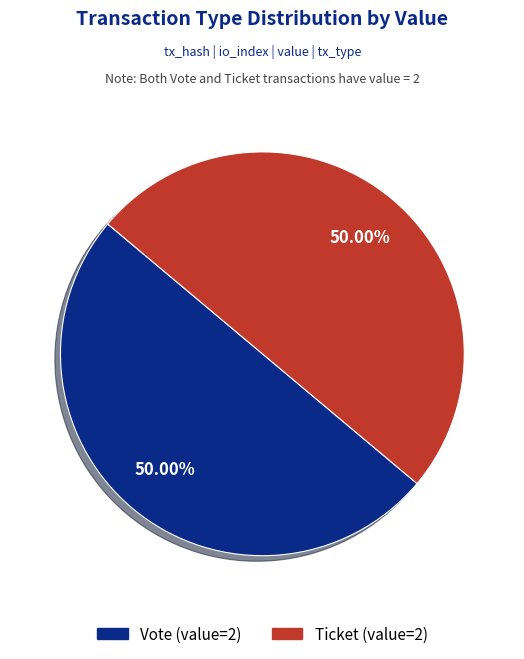

Which slice is the smallest?

Ticket (io_index=0)